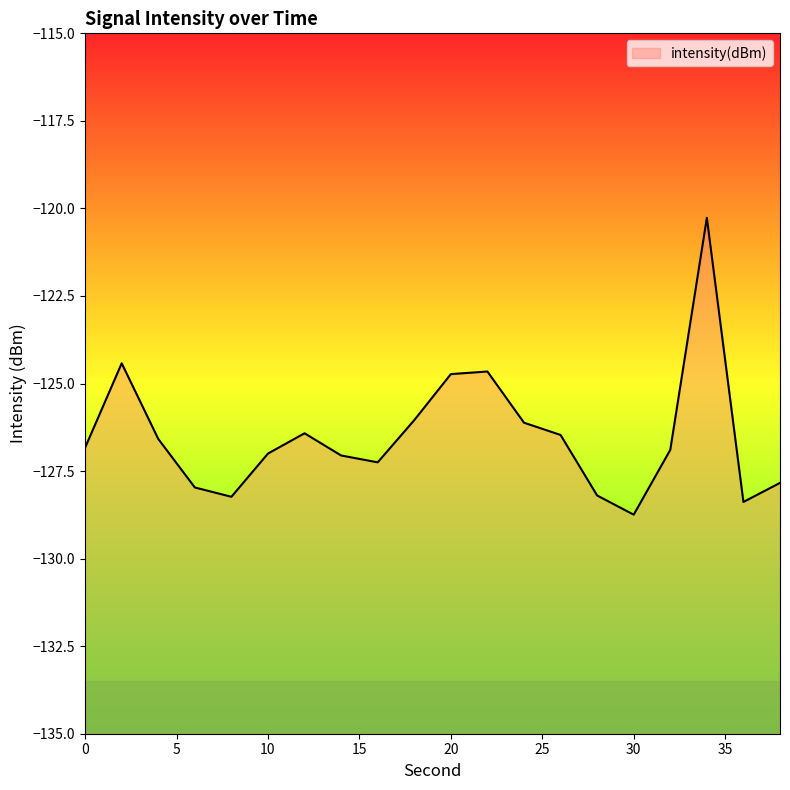

Rank the categories by value from highest to lowest.

34, 2, 22, 20, 18, 24, 12, 26, 4, 0, 32, 10, 14, 16, 38, 6, 28, 8, 36, 30